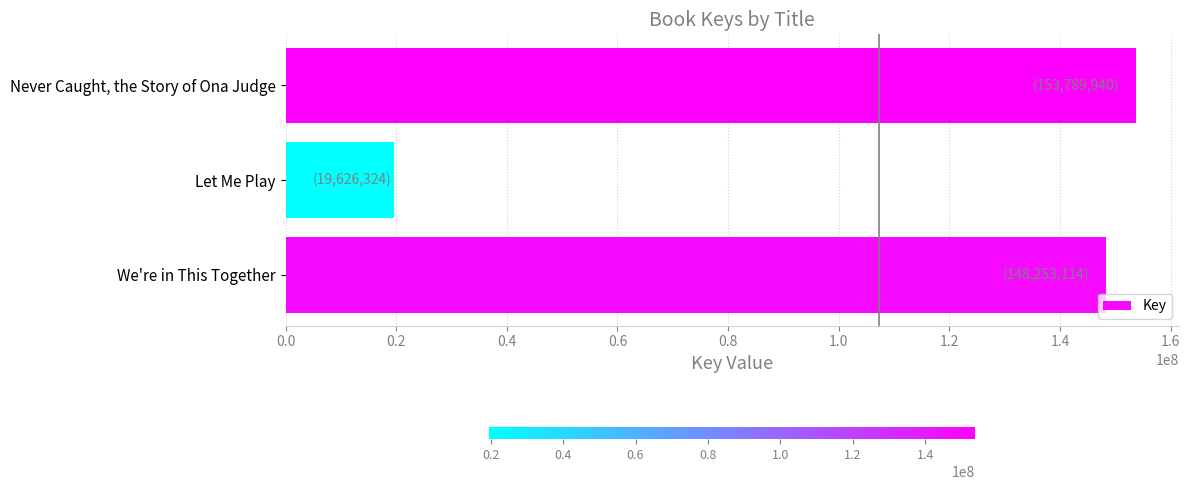

The chart shows a value of 30759709 at Let Me Play. True or false?

False